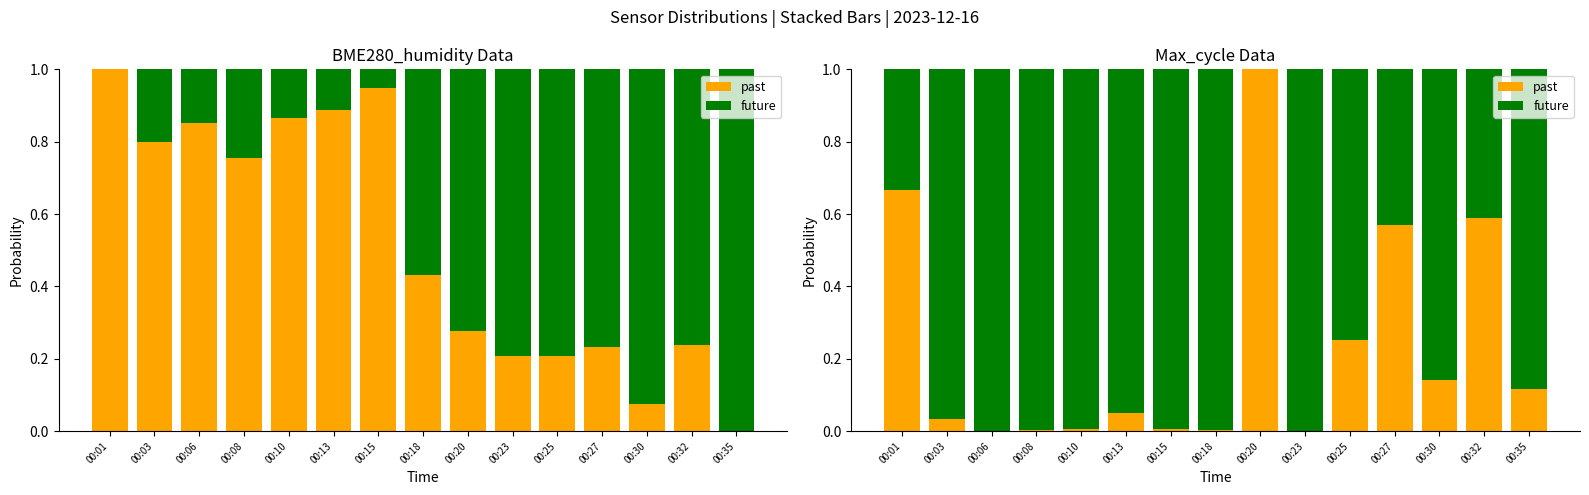

Reading left to right, extract all data points from this chart.

past: 0.7	0.0	0.0	0.0	0.0	0.0	0.0	0.0	1.0	0.0	0.3	0.6	0.1	0.6	0.1
future: 0.3	1.0	1.0	1.0	1.0	1.0	1.0	1.0	0.0	1.0	0.7	0.4	0.9	0.4	0.9